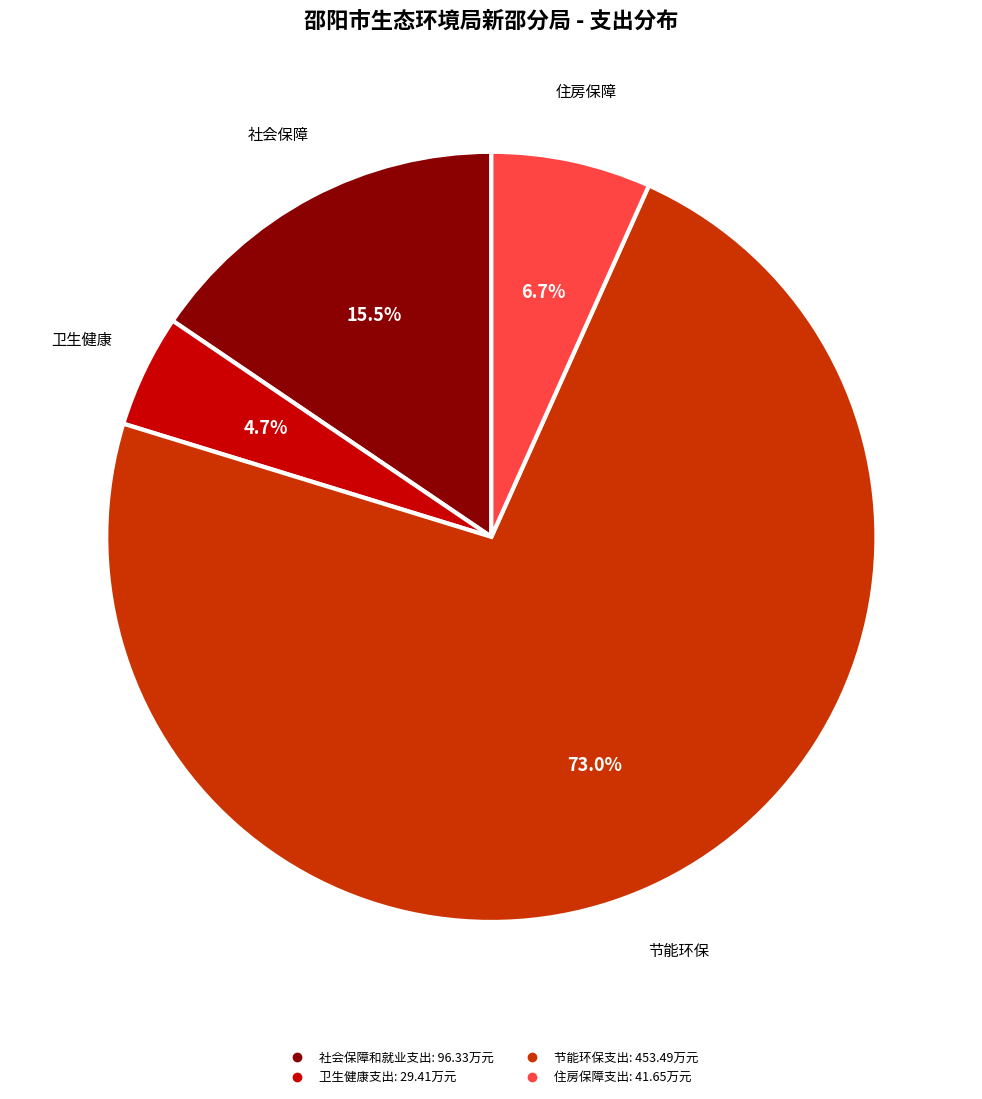

Does any single category account for the majority?

Yes